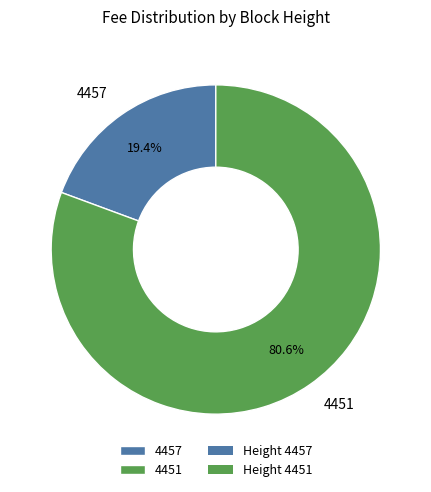

Is there any slice that represents more than half of the pie?

Yes